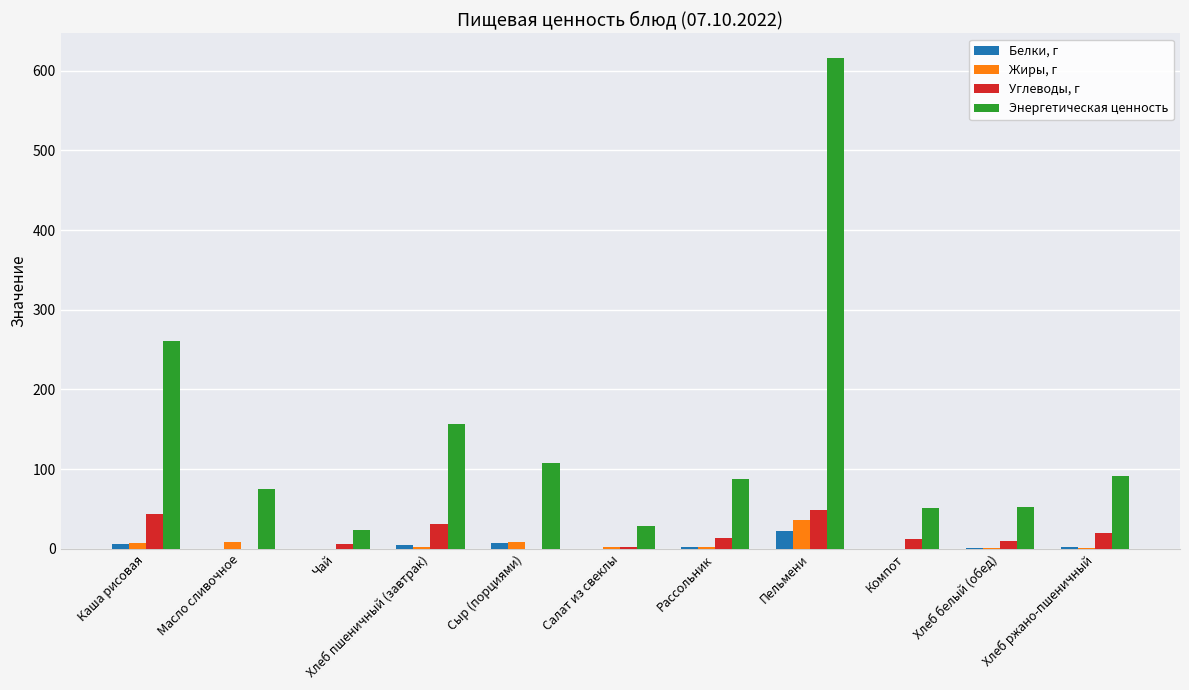

Which series has the largest range (max minus min)?

Энергетическая ценность